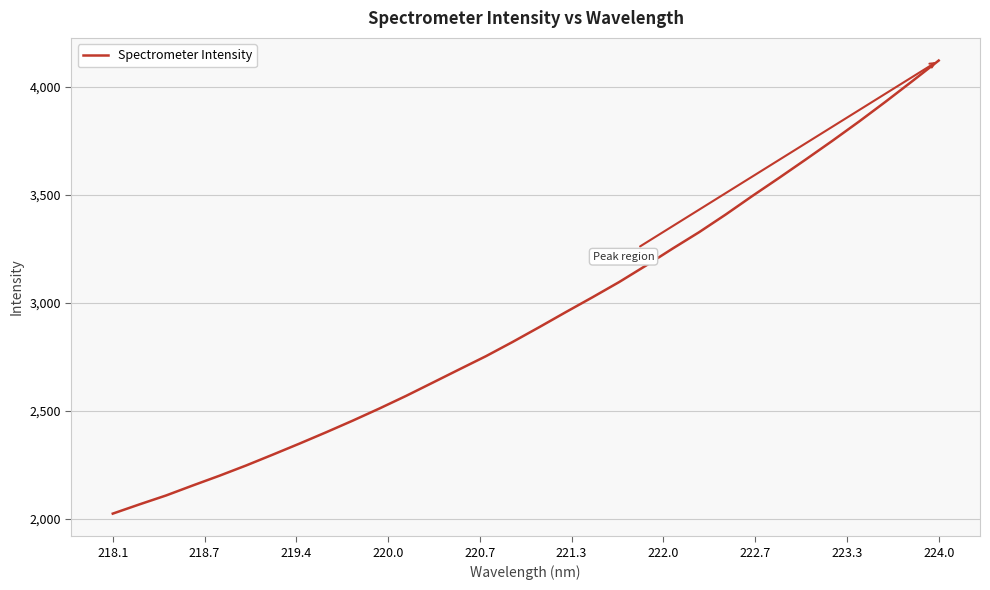

What is the minimum value shown in the chart?

2024.3